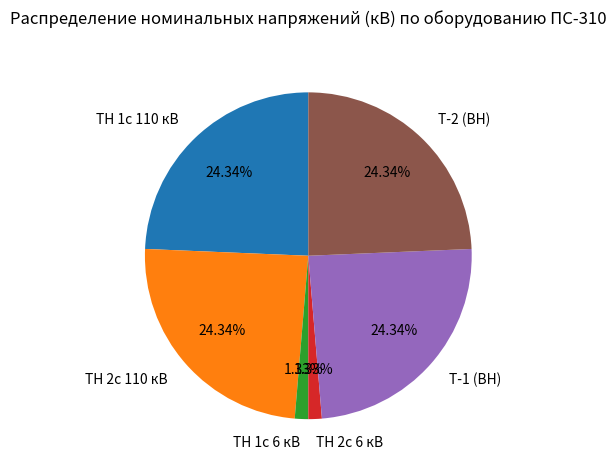

What is the ratio of the value at ТН 1с 110 кВ to the value at Т-1 (ВН)?

1.0